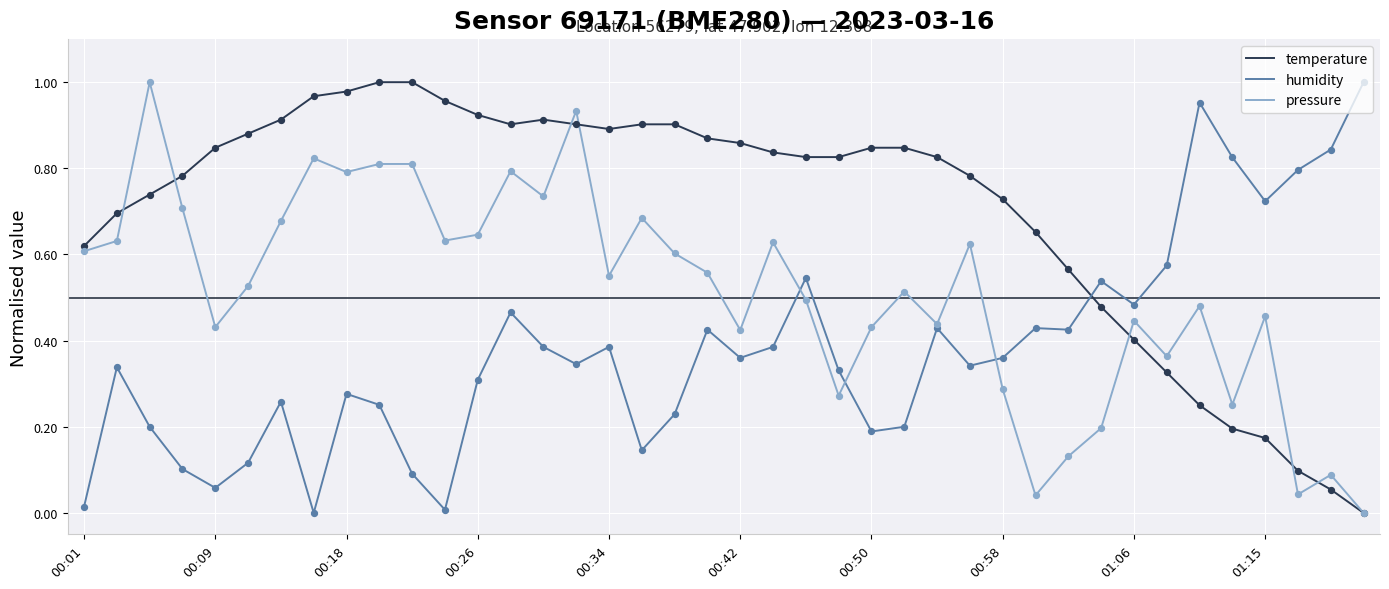

Which series has the largest total across all categories?

temperature